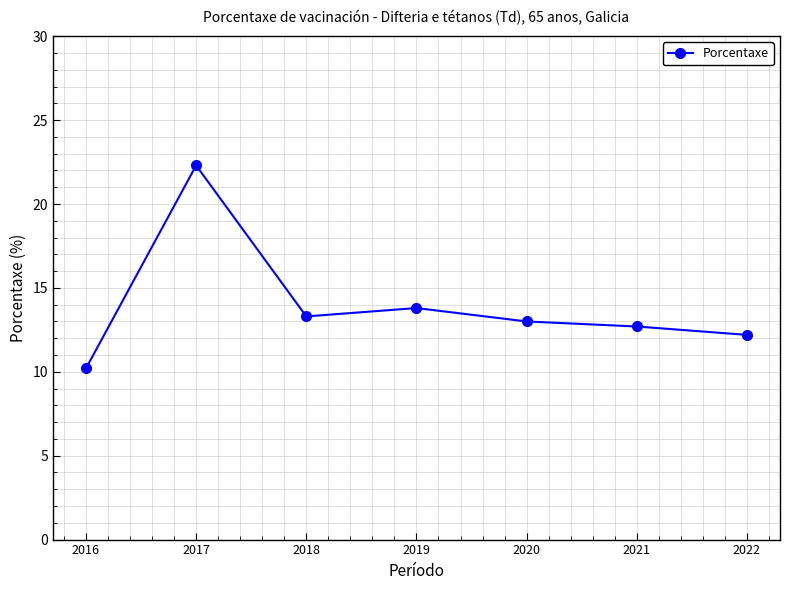

Reading left to right, transcribe all the data shown in this chart.

2016=10.2	2017=22.3	2018=13.3	2019=13.8	2020=13.0	2021=12.7	2022=12.2